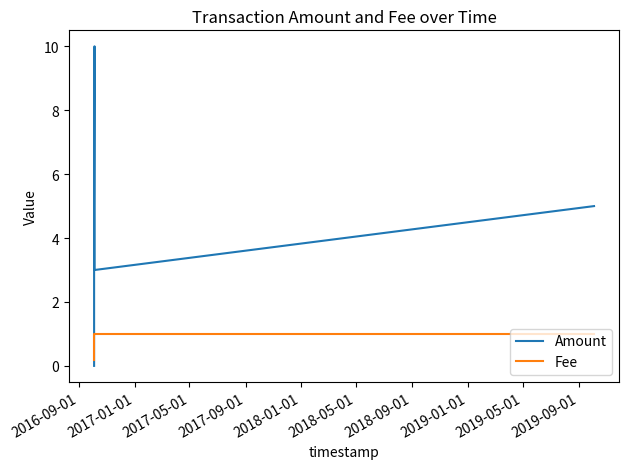

What are all the series names shown in the legend?

Amount, Fee